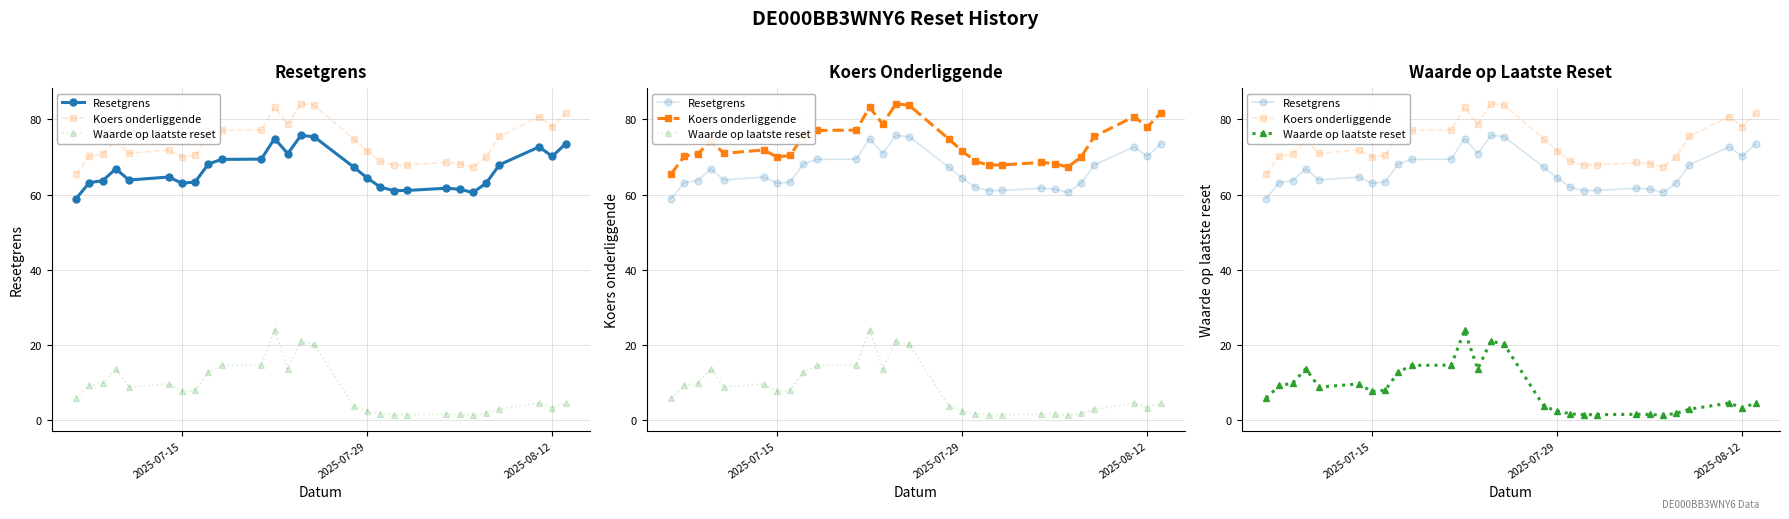

The value of Koers onderliggende at 17 is 120.1. True or false?

False